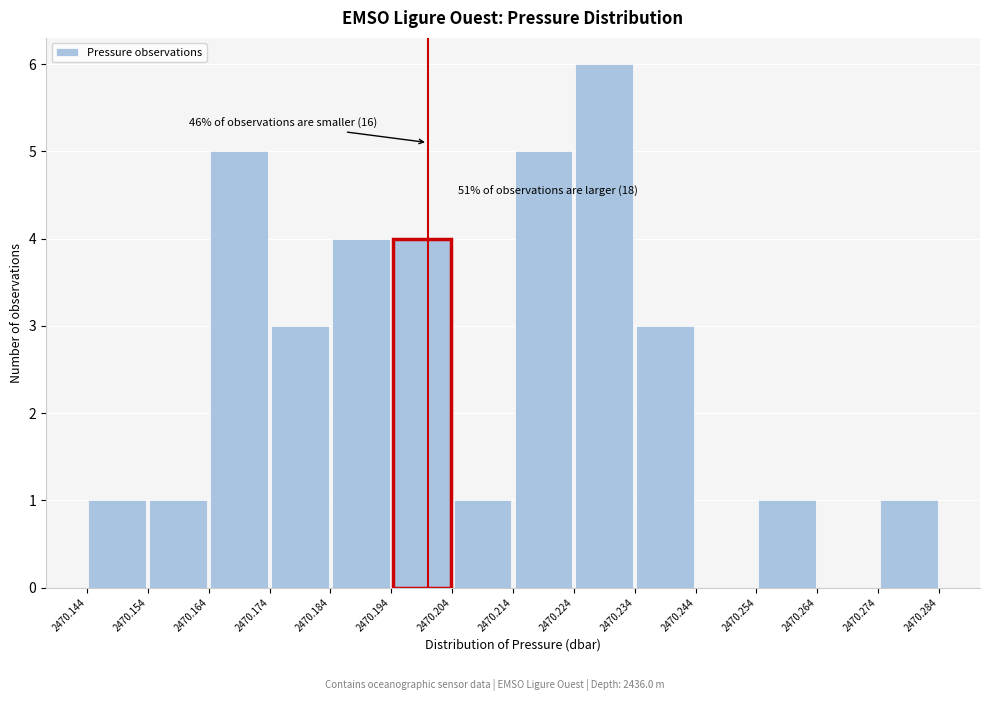

Which range on the x-axis has the tallest bar?

2470.224 to 2470.234